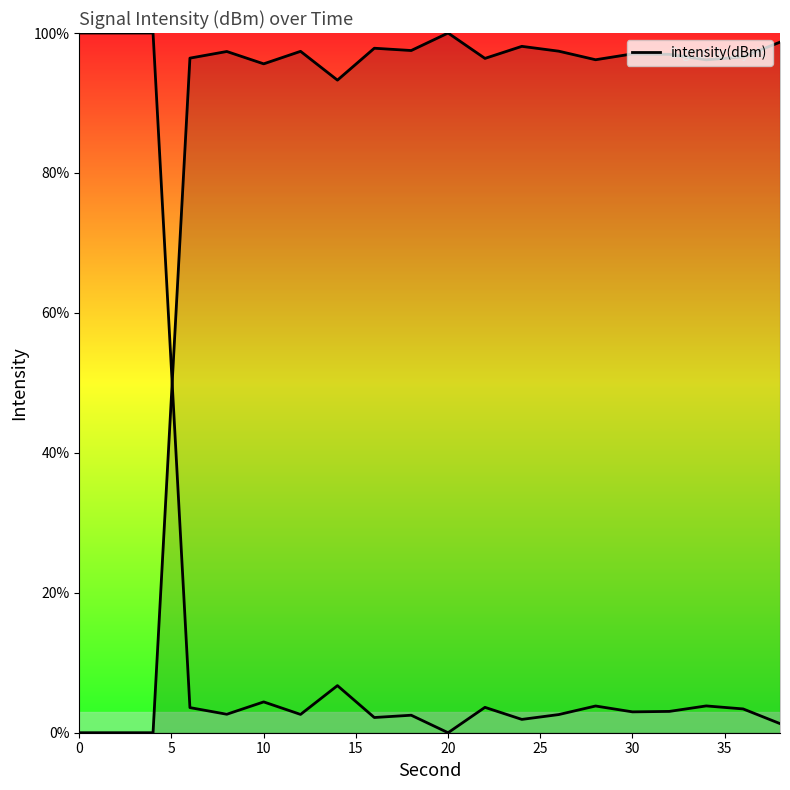

The value at 11 is 54.7. True or false?

False